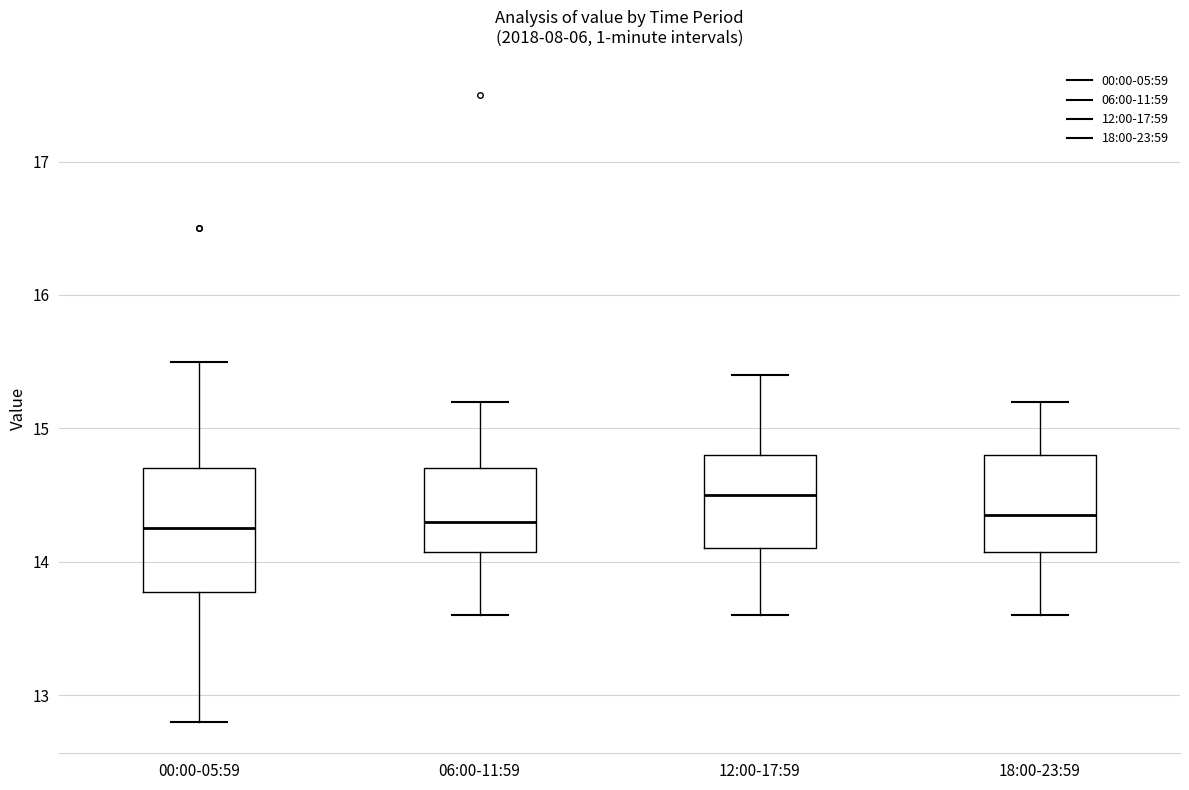

Which box has the highest median line?

12:00-17:59